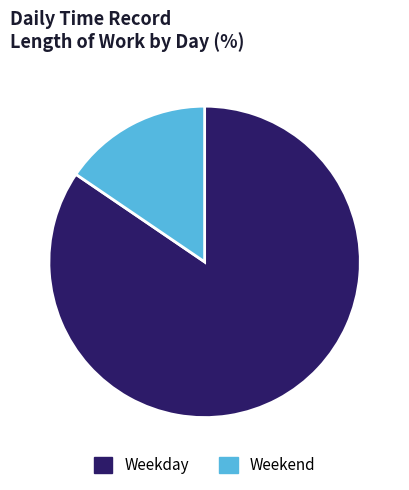

Does Weekend represent more than half of the total?

No